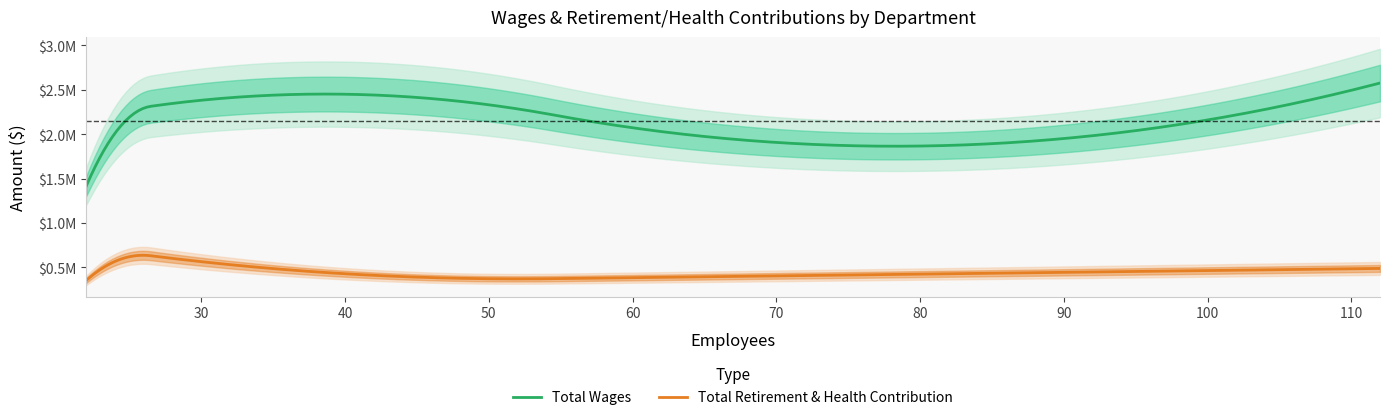

Does the chart have visible grid lines?

No